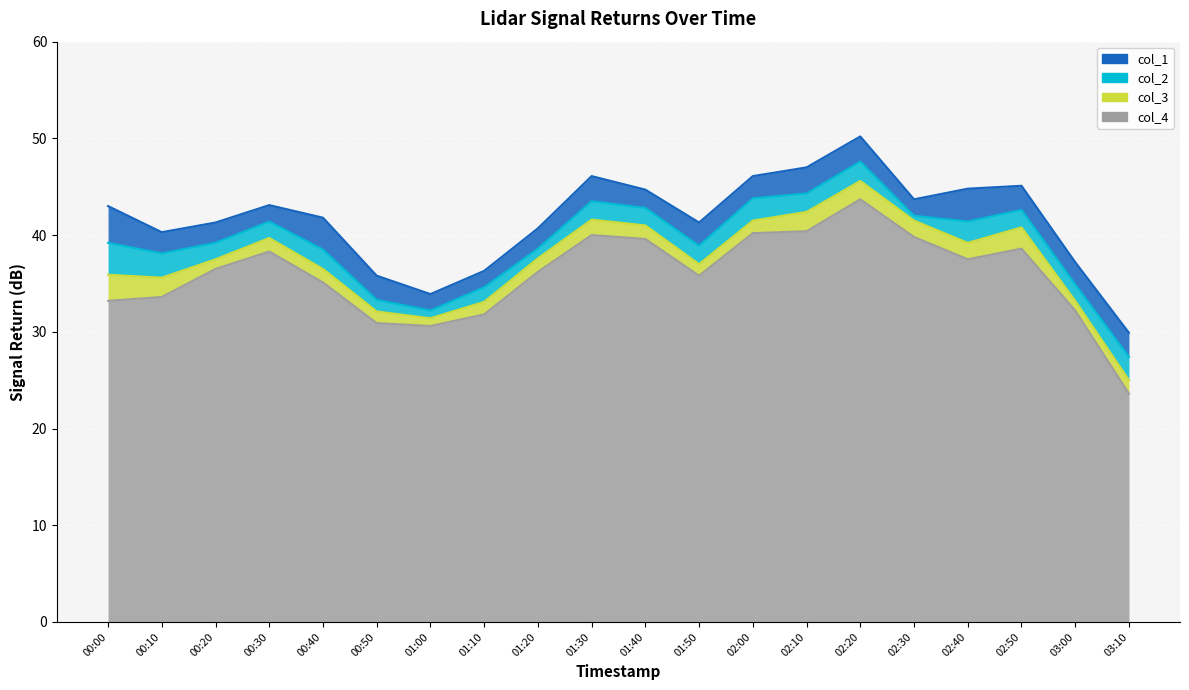

What is the label of the 19th point from the left?

03:00